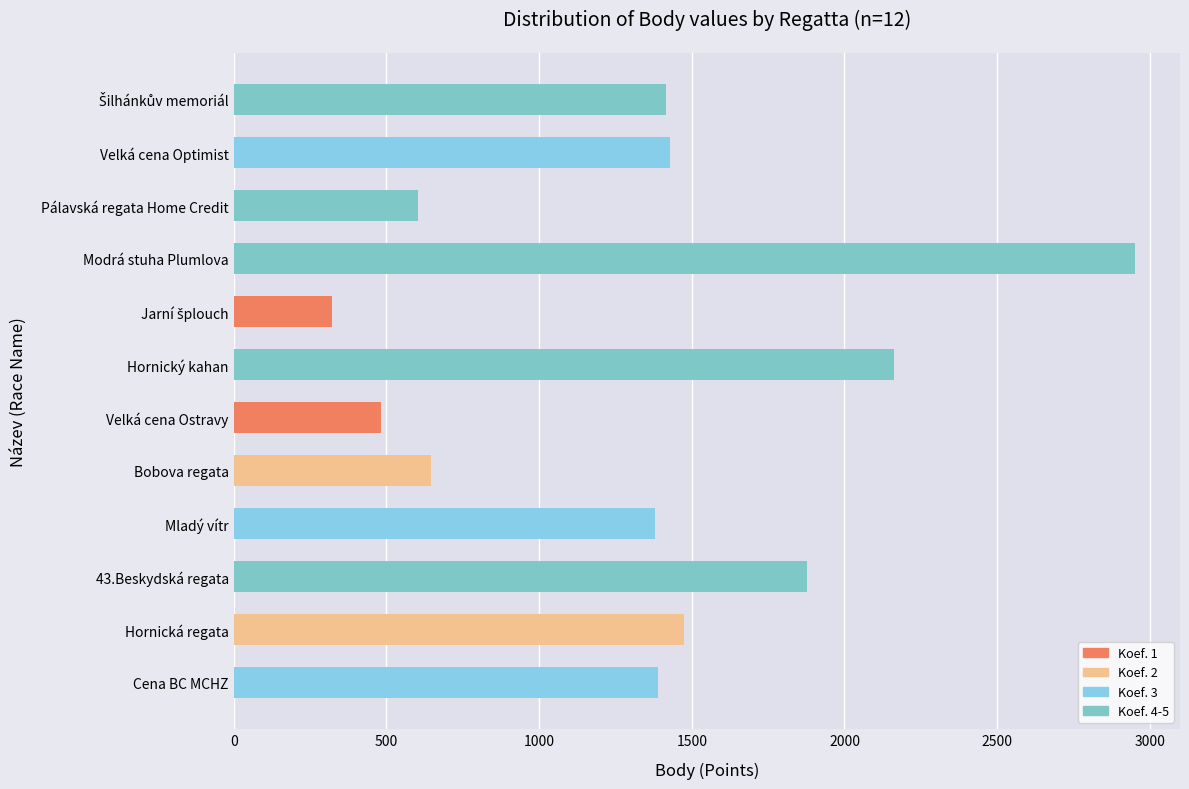

What value does the data have at Velká cena Optimist, to the nearest 10?

1430